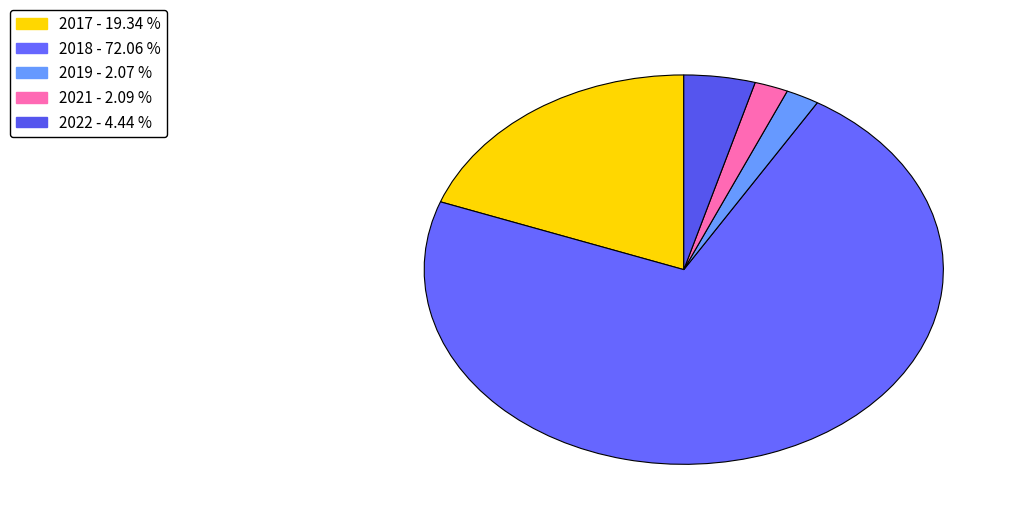

How many slices are in this pie chart?

5